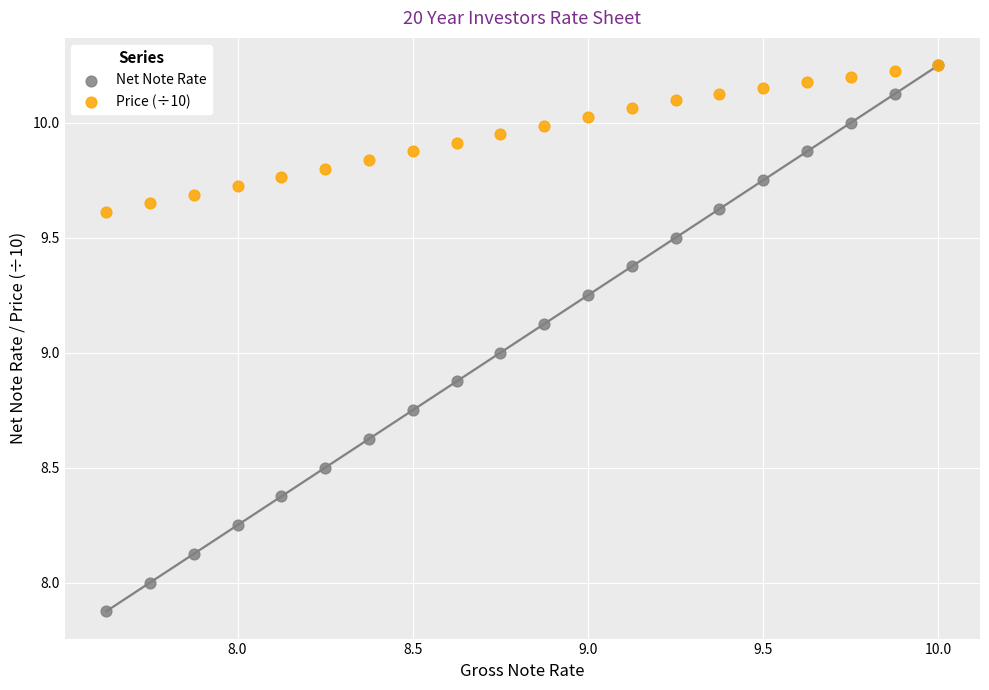

What are all the series names shown in the legend?

Net Note Rate, Price (÷10)